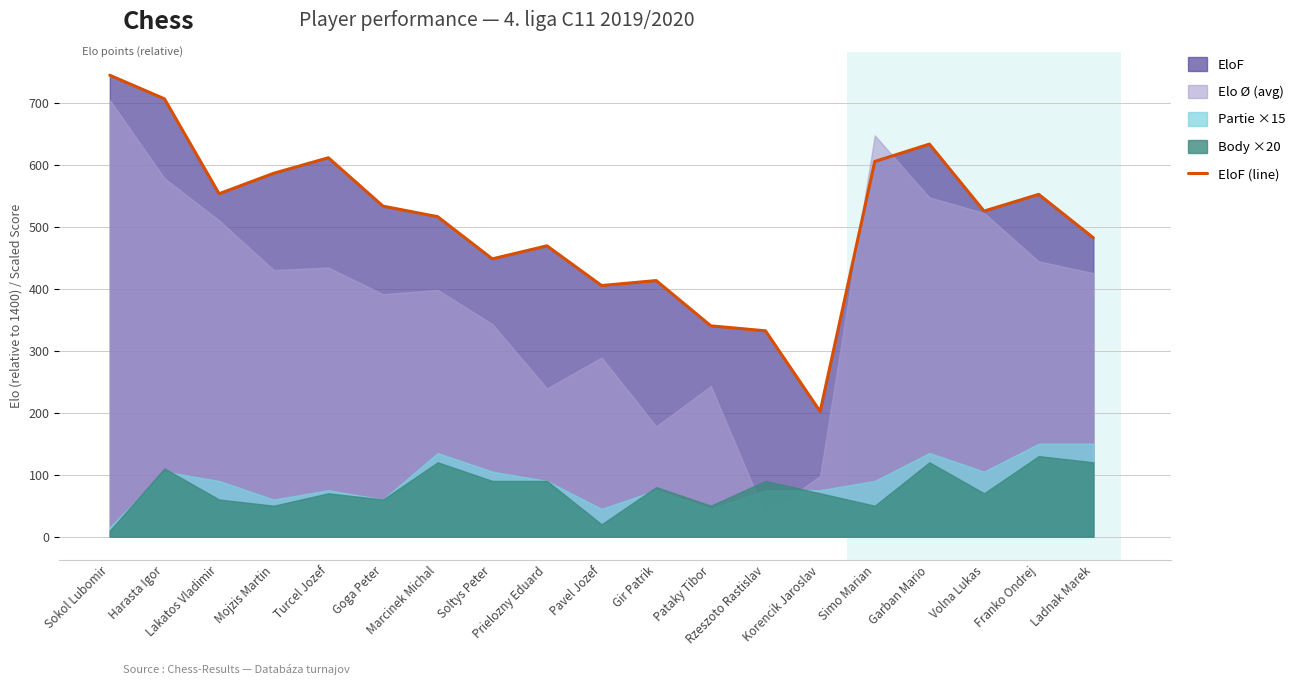

What is the change in value from Sokol Lubomir to Simo Marian?

-139